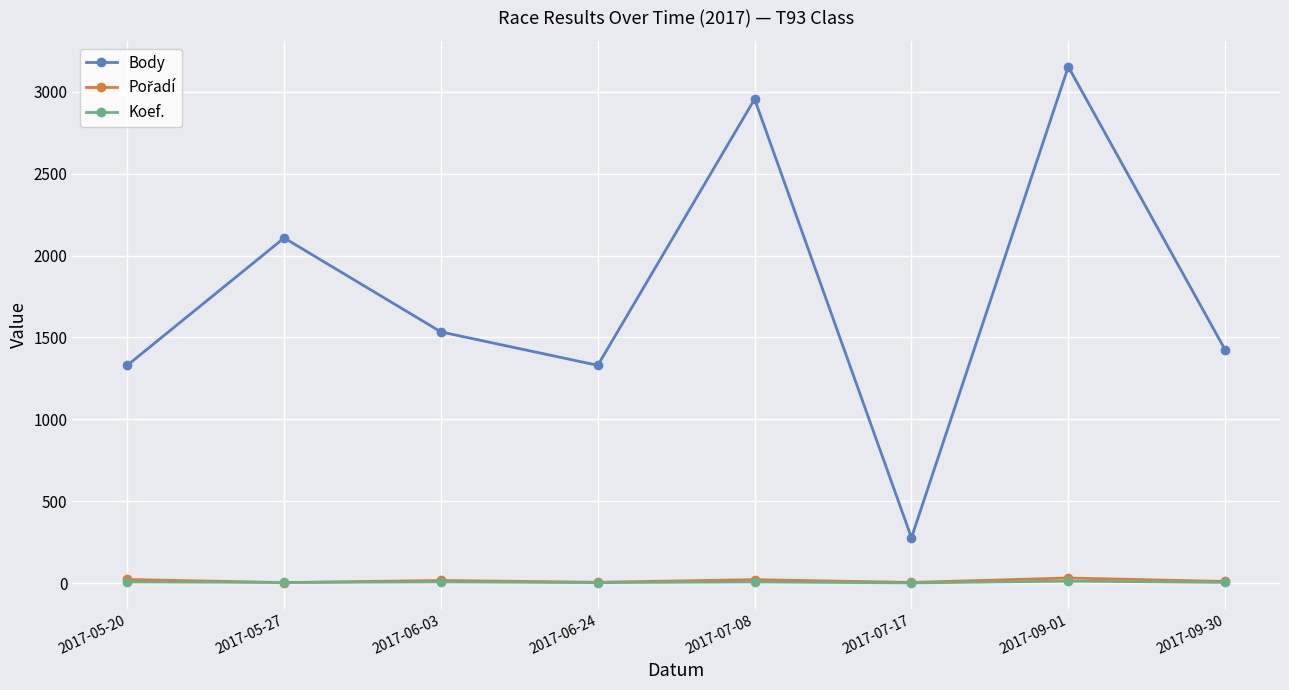

Which category has the highest value across all series?

2017-09-01